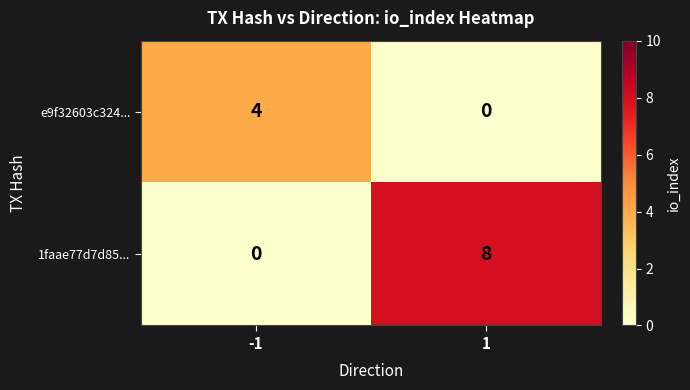

What is the sum of all e9f32603c324... values?

4